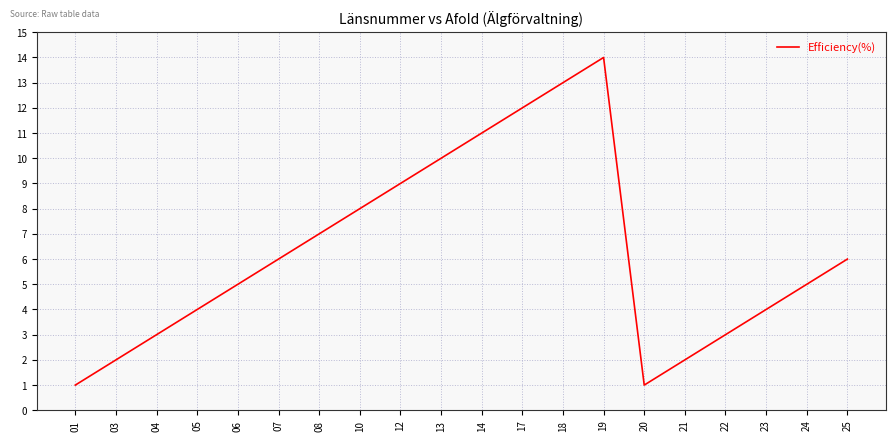

Read the value at 24.

5